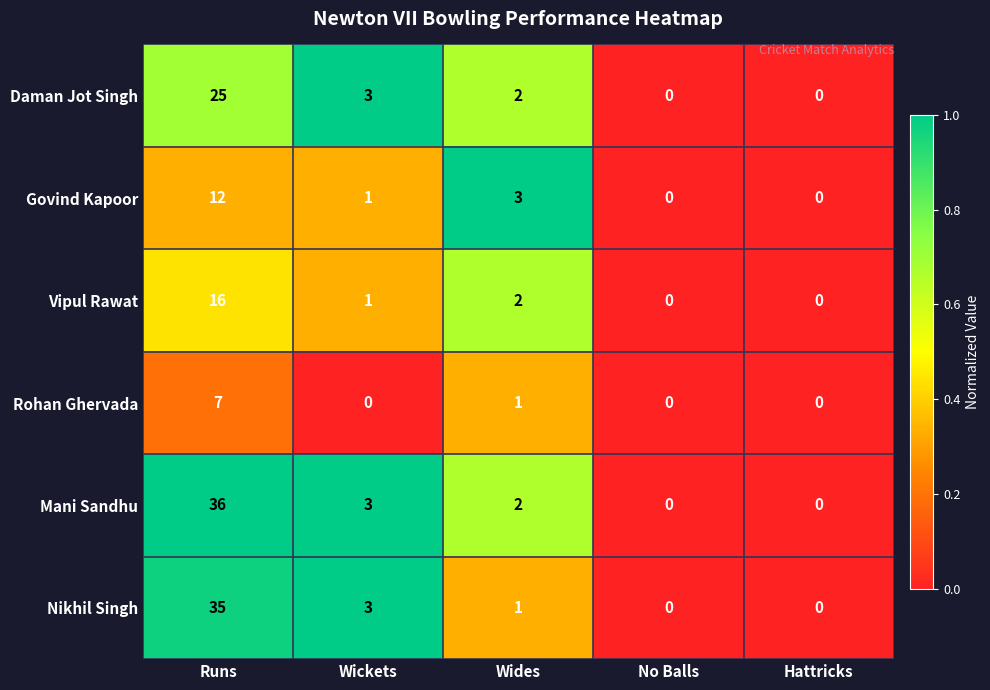

Which series has the largest total across all categories?

Mani Sandhu